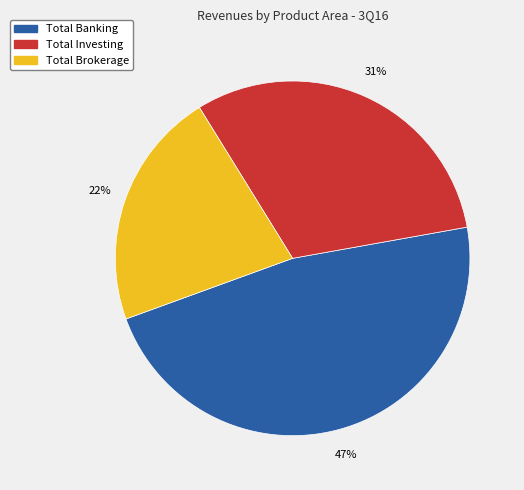

What is the ratio of the value at Total Investing to the value at Total Brokerage?

1.4